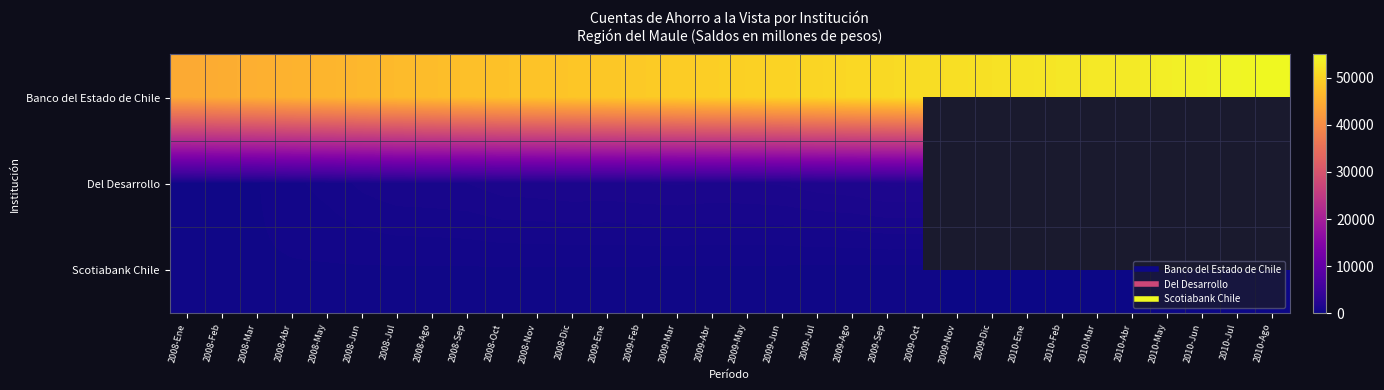

What value does the Banco del Estado de Chile series have at 2009-Abr?

49541.0